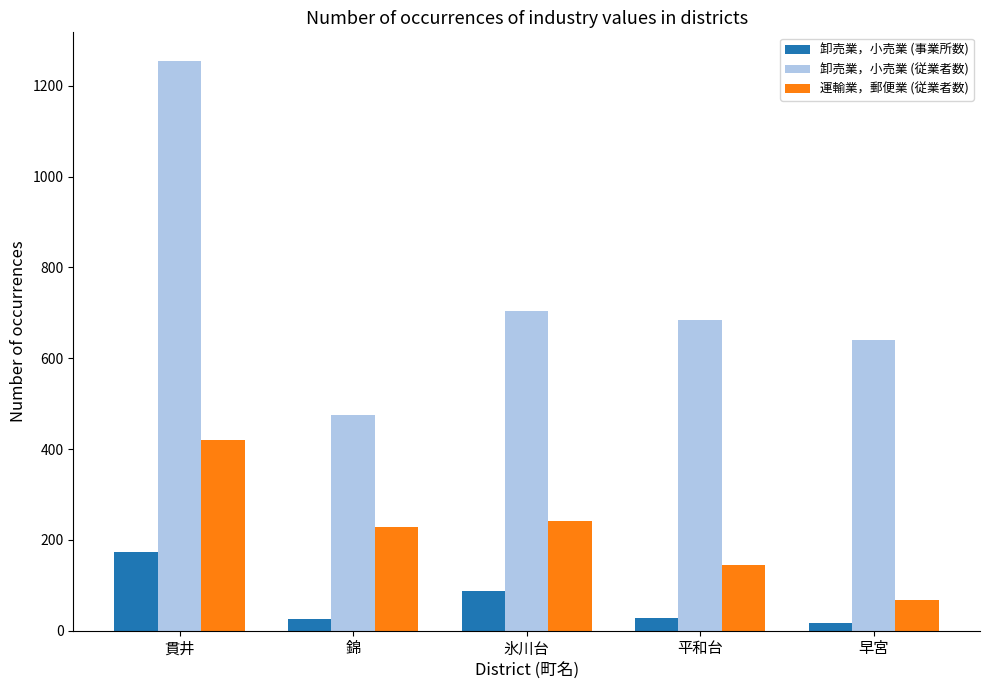

What is the difference between the maximum and minimum values in the 卸売業，小売業 (事業所数) series?

157